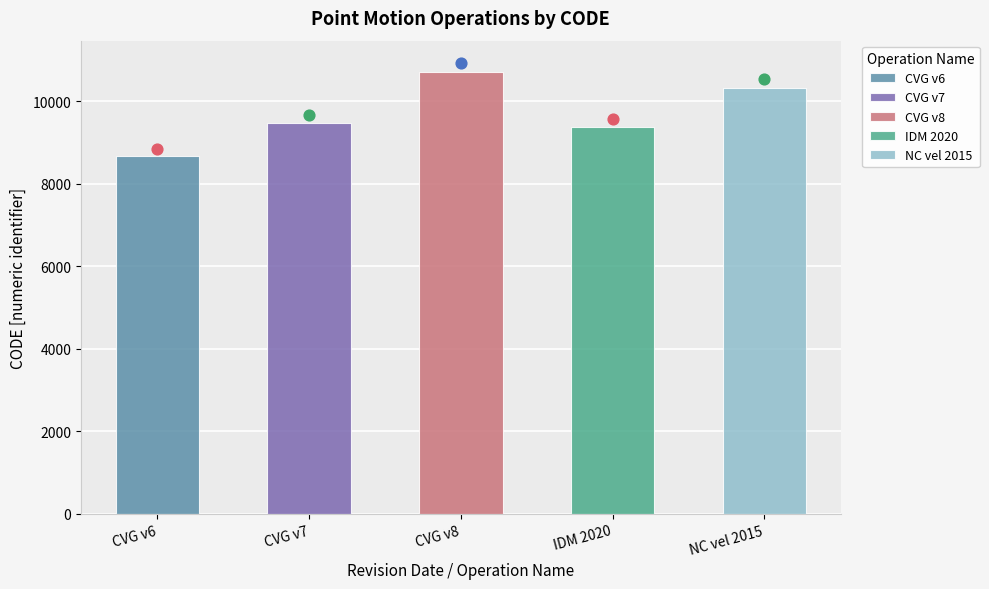

Between Canada velocity grid v7 and New Caledonia velocity model 2015, which is larger?

New Caledonia velocity model 2015